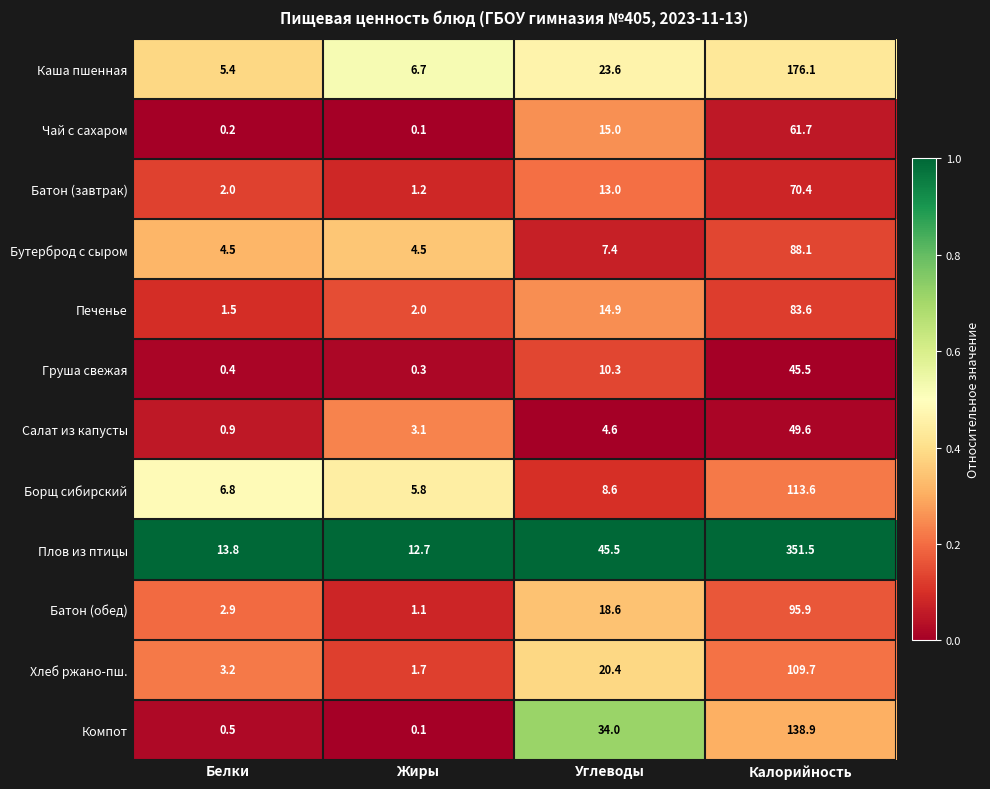

At which category is the sum across all series the highest?

Калорийность